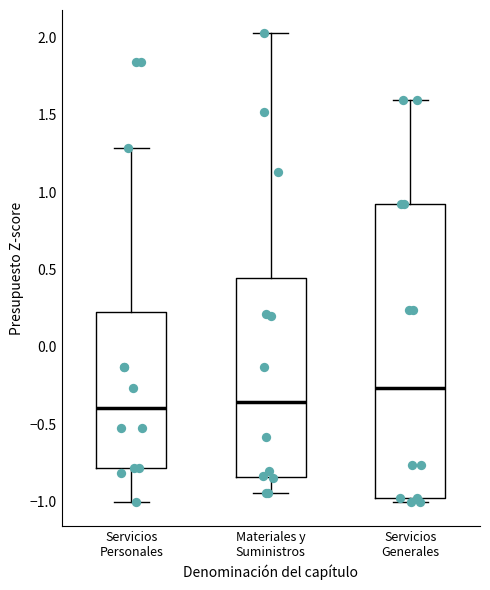

Comparing the boxes themselves (not the whiskers), which one is the tallest?

Servicios Generales